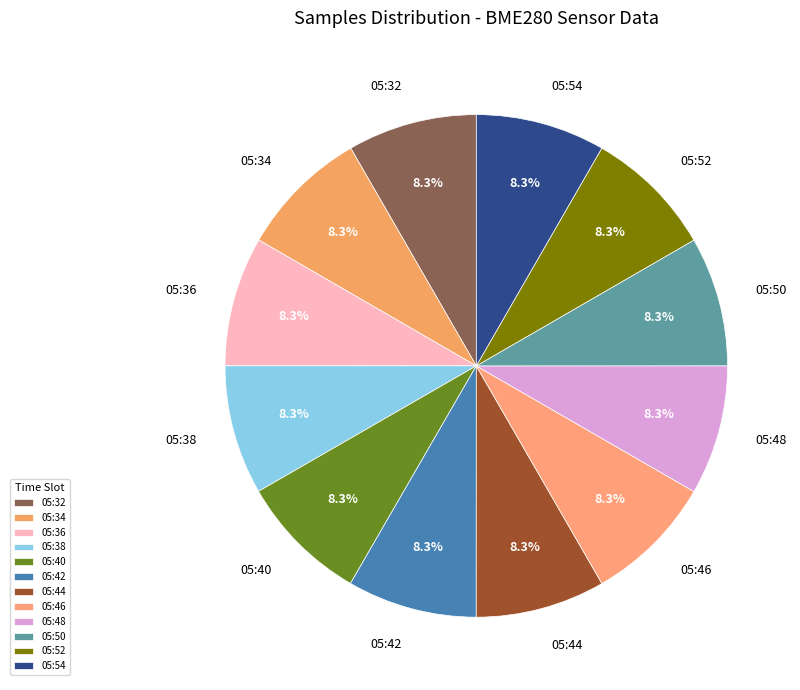

What percentage is the 05:34 slice, to the nearest percent?

8%